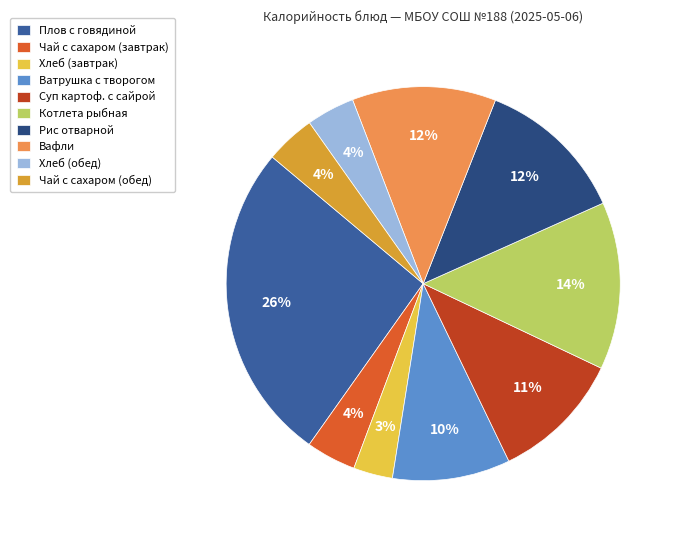

What is the ratio of the value at Хлеб (обед) to the value at Плов с говядиной?

0.2